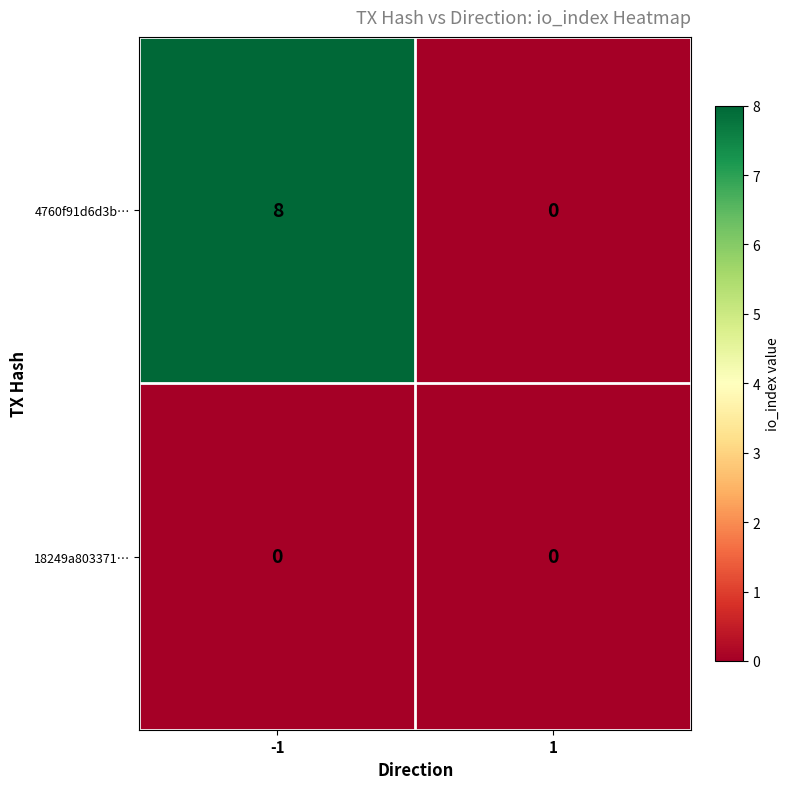

At which category does the chart reach its peak across all series?

-1